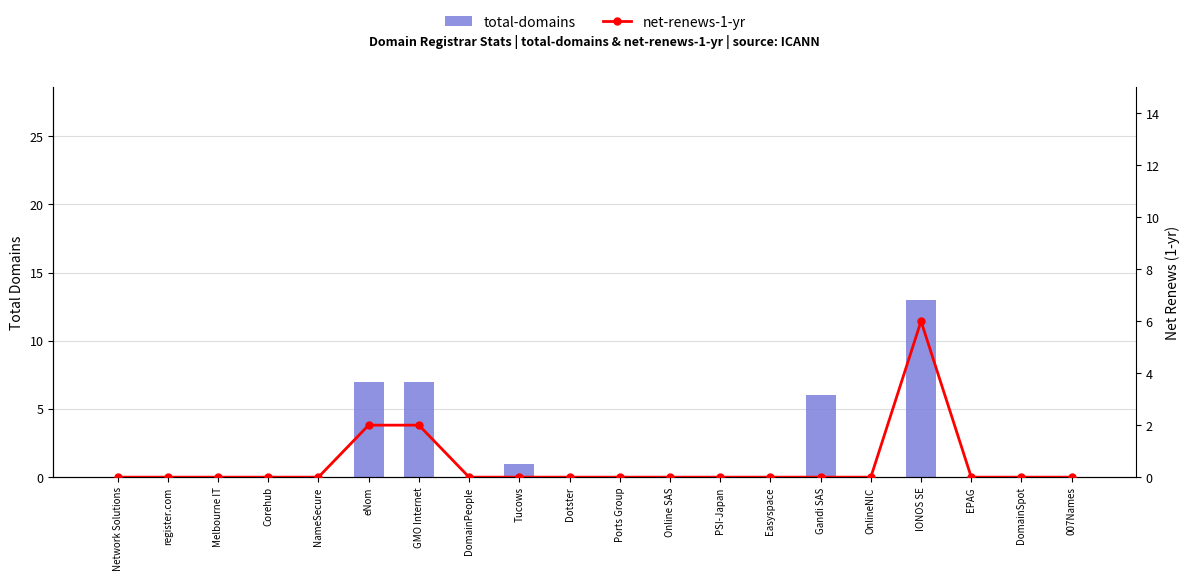

What is the label of the 18th bar from the left?

EPAG